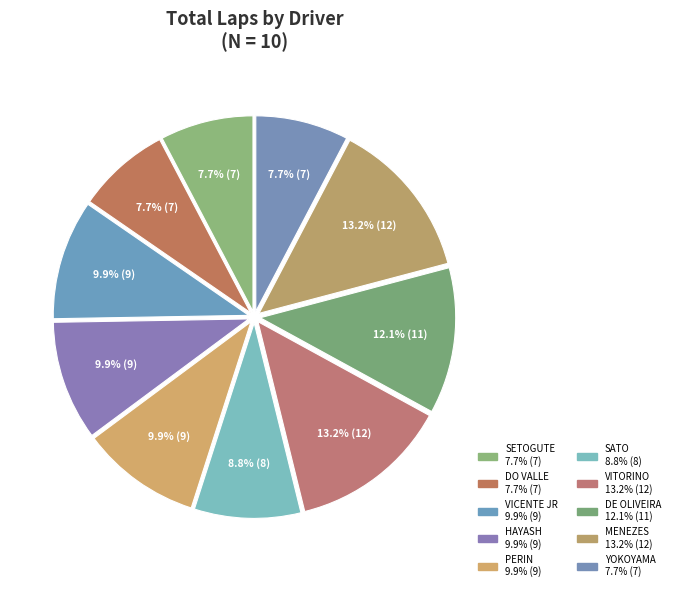

Is there any slice that represents more than half of the pie?

No